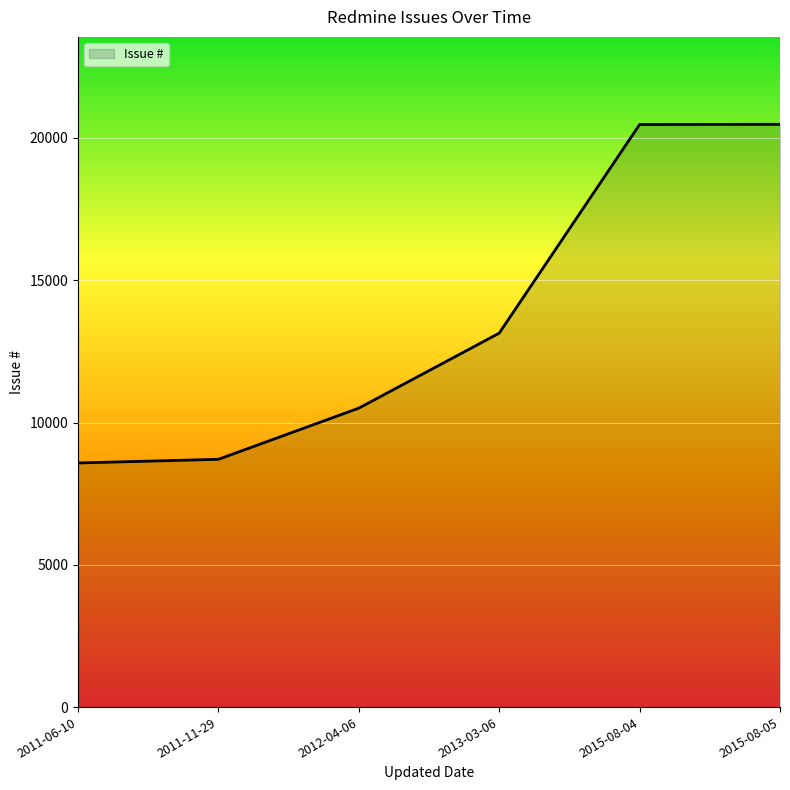

What is the sum of all values?

81881